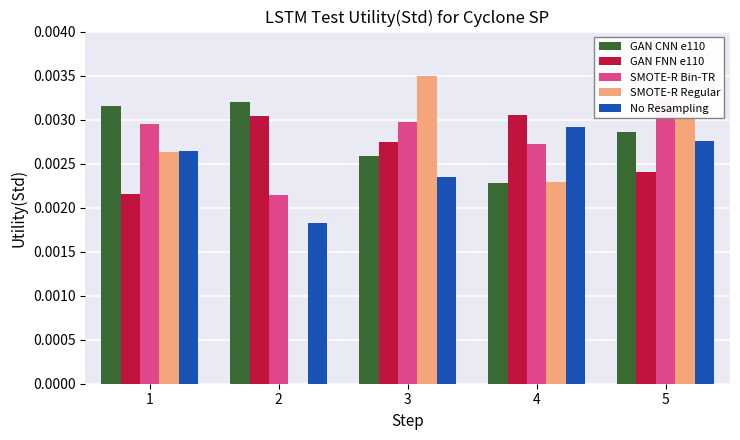

Are the bars horizontal?

No